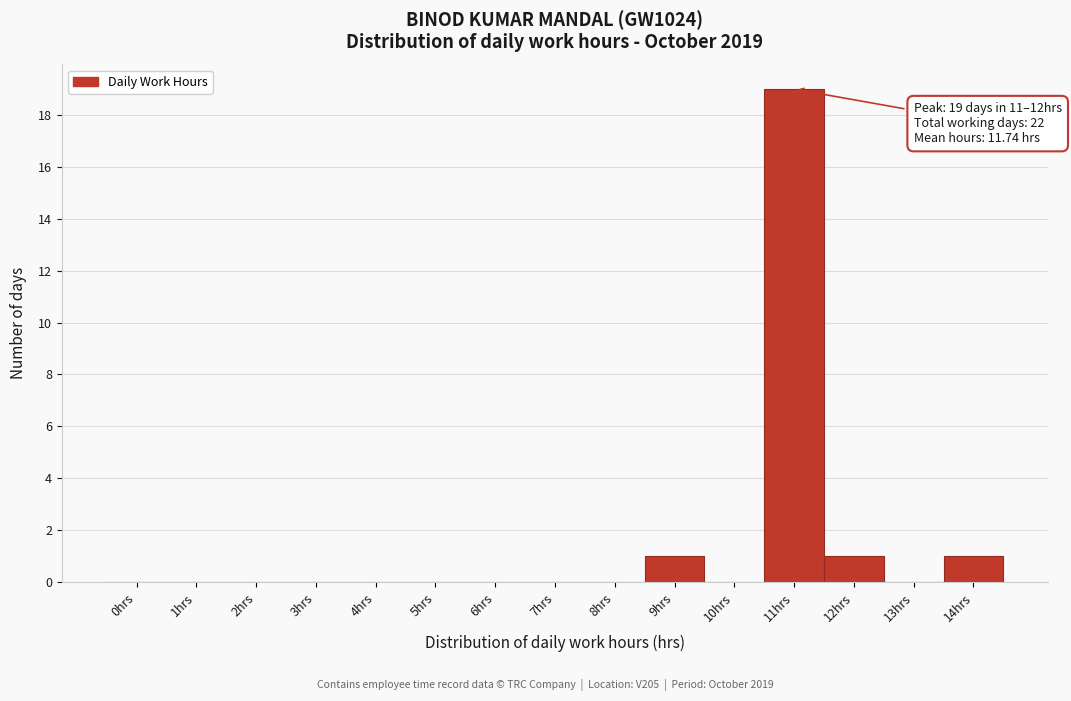

Reading right to left, what are all the values shown in this chart?

14hrs=1	13hrs=0	12hrs=1	11hrs=19	10hrs=0	9hrs=1	8hrs=0	7hrs=0	6hrs=0	5hrs=0	4hrs=0	3hrs=0	2hrs=0	1hrs=0	0hrs=0